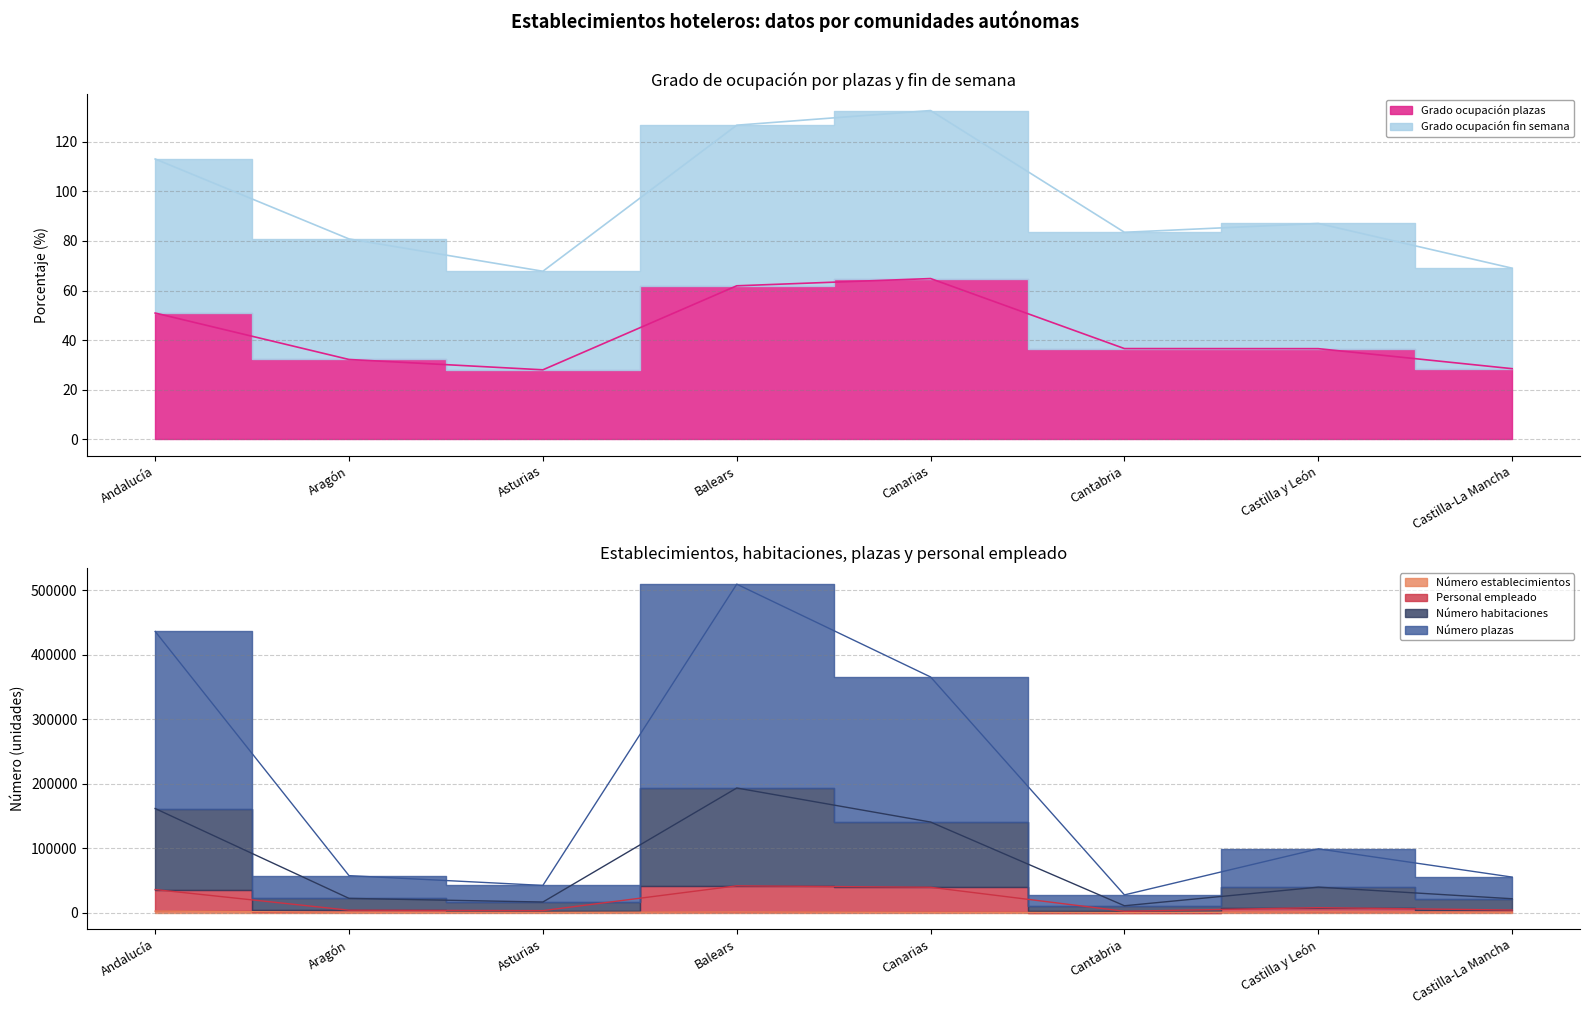

What is the sum of all Grado ocupación fin semana values?

760.6